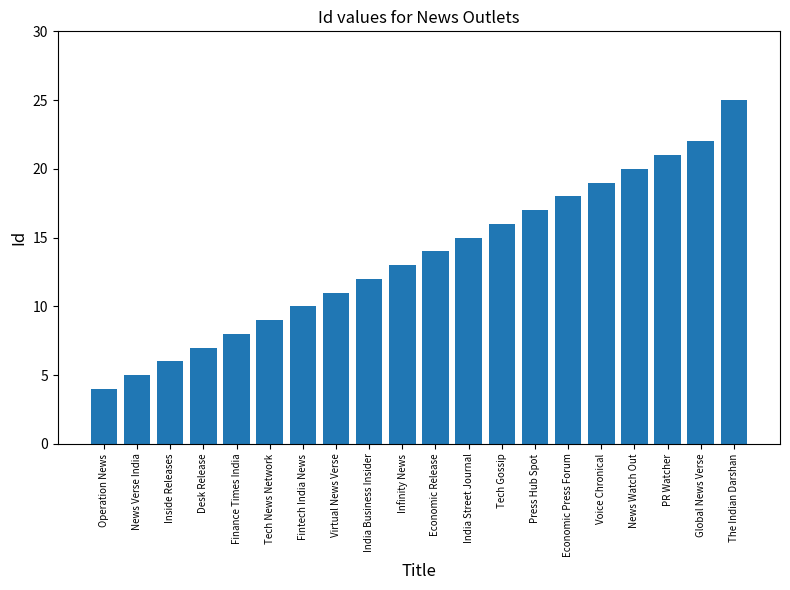

What is the change in value from Fintech India News to Economic Press Forum?

+8